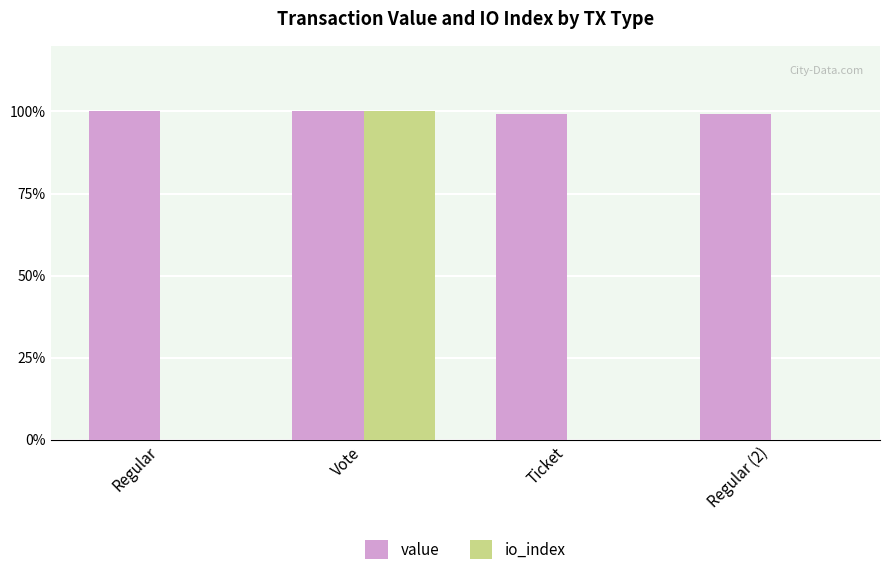

The value of io_index at Vote is 173.6. True or false?

False